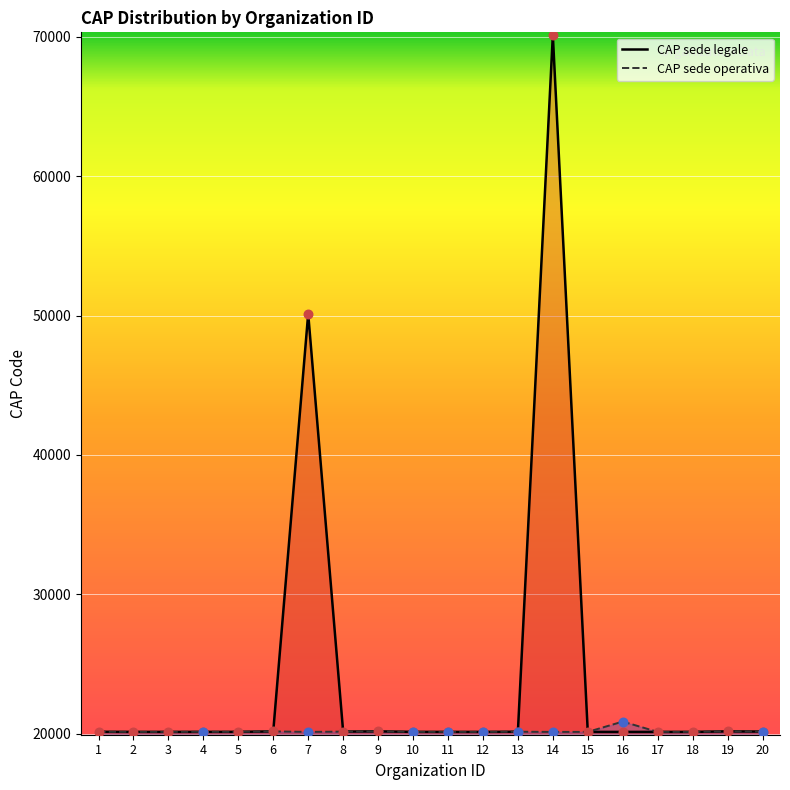

Which series reaches the minimum Y coordinate?

CAP sede legale